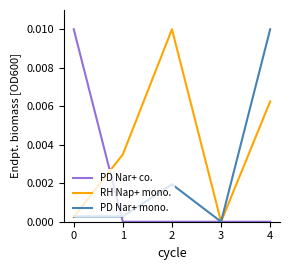

True or false: PD Nar+ co. and PD Nar+ mono. cross at least once.

True